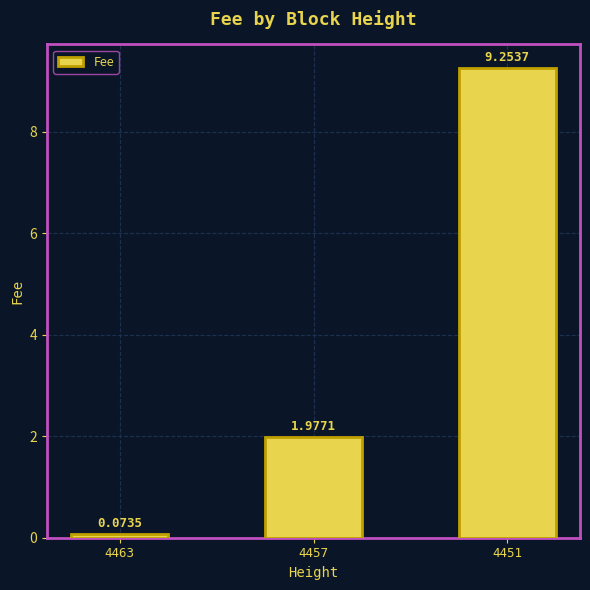

Which category has the highest value across all series?

4451